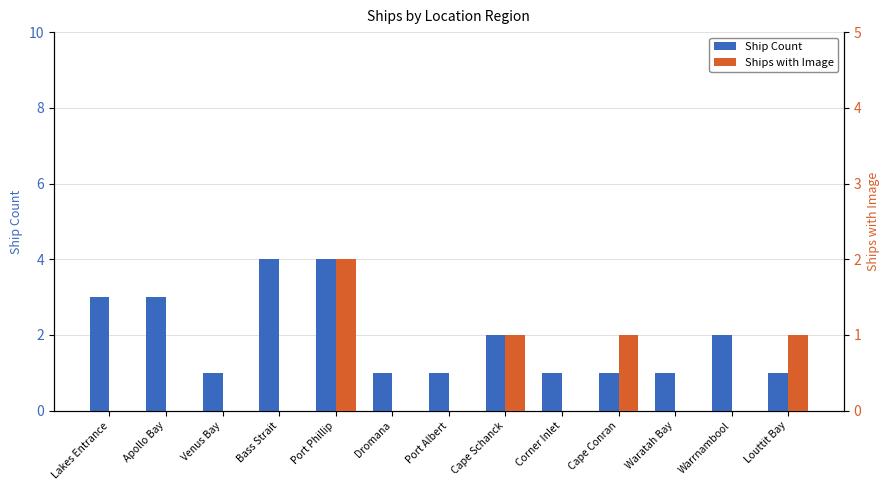

At how many categories does at least one series exceed 2?

4